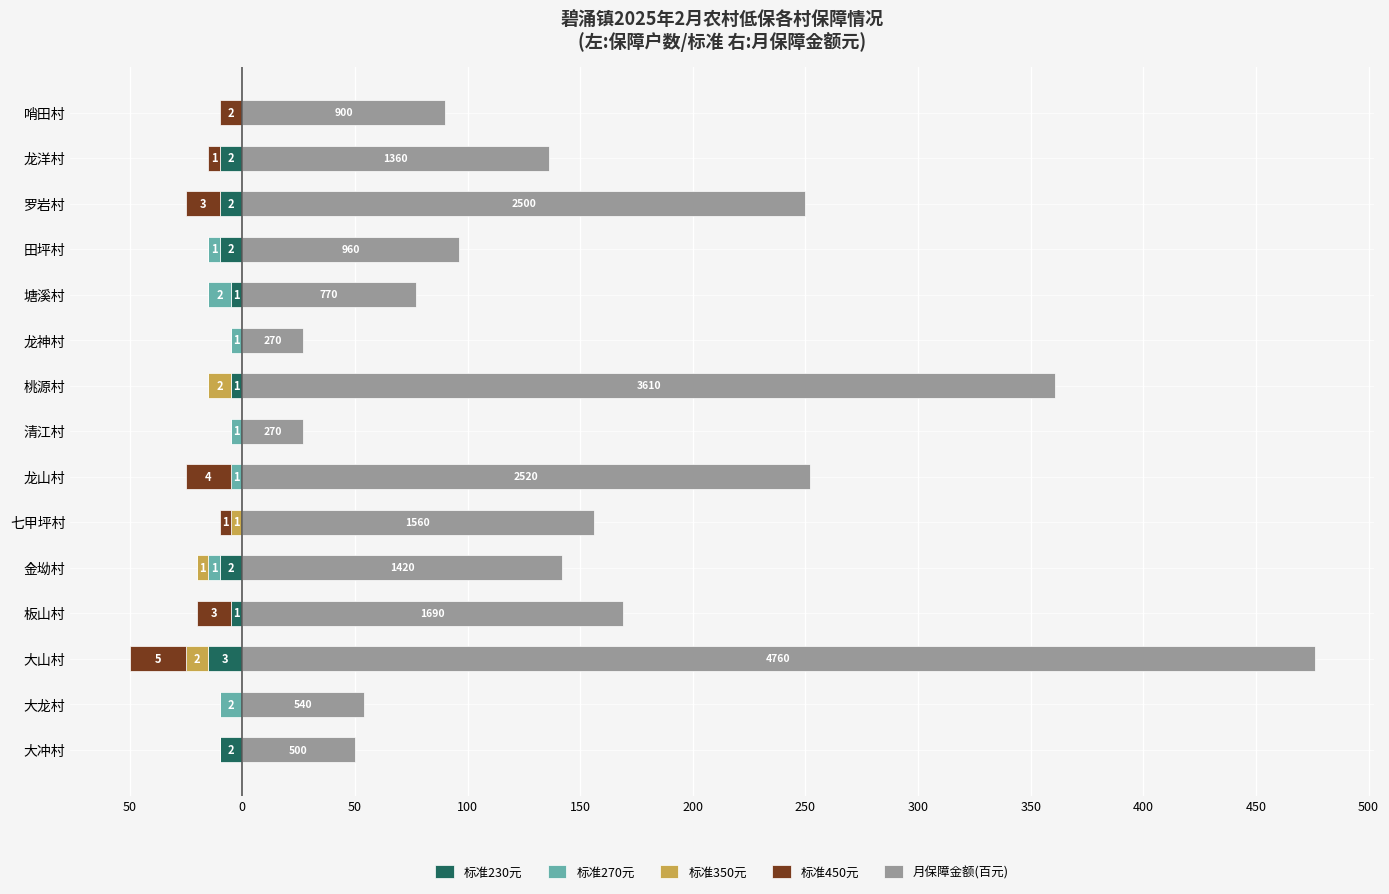

Which series changed the most between 板山村 and 金坳村?

月保障金额(百元)